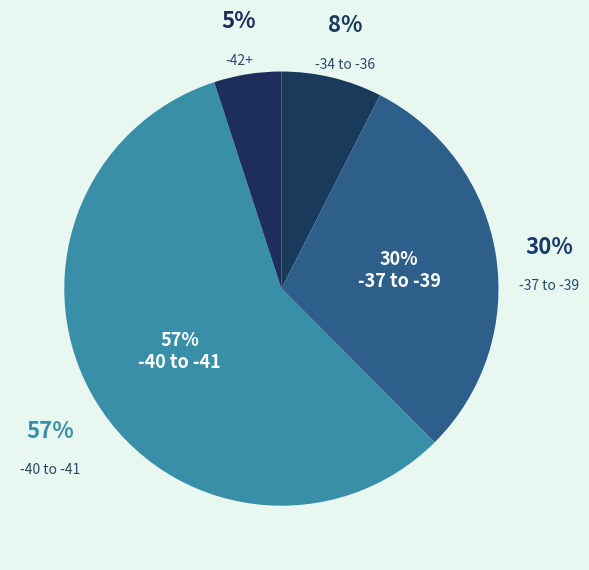

Does 5 account for over 50% of the chart?

No